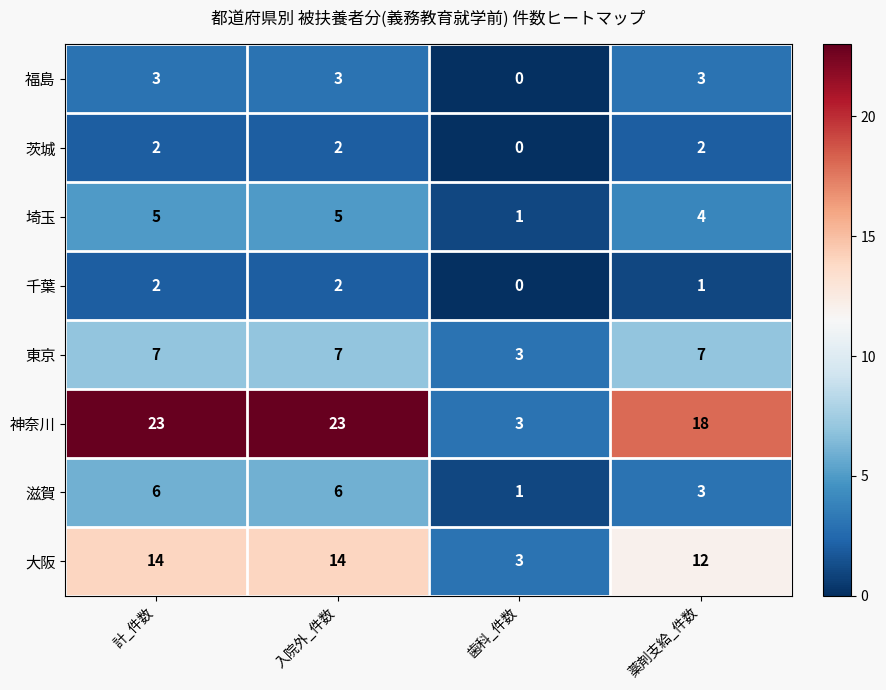

Count the 滋賀 values in the range 3 to 6.

3